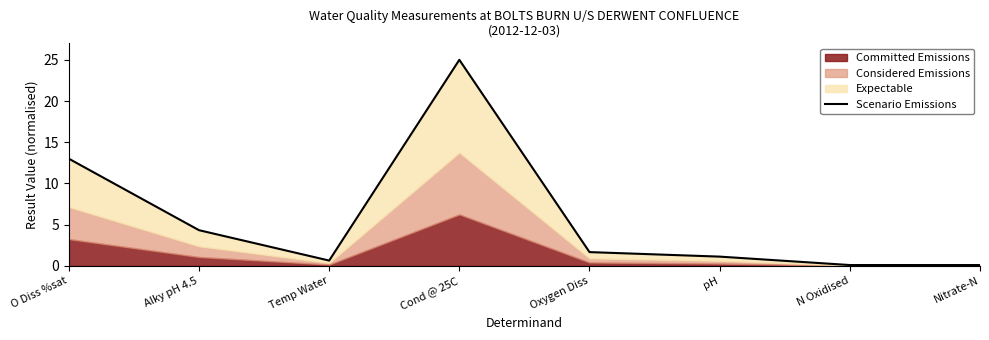

Between O Diss %sat and Alky pH 4.5, which is larger?

O Diss %sat